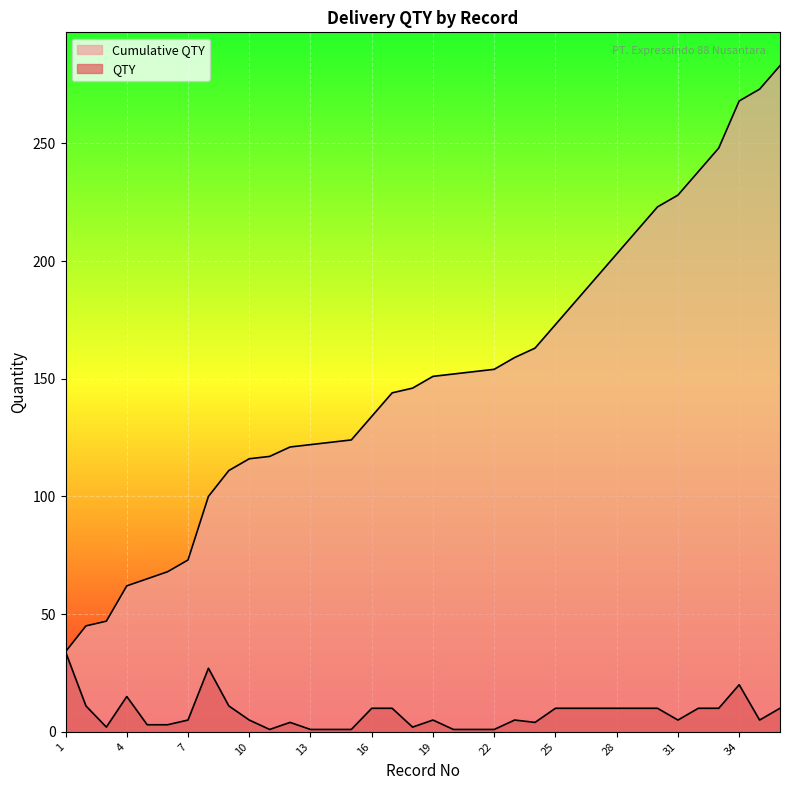

Reading left to right, transcribe all the data shown in this chart.

QTY: 34	11	2	15	3	3	5	27	11	5	1	4	1	1	1	10	10	2	5	1	1	1	5	4	10	10	10	10	10	10	5	10	10	20	5	10
Cumulative QTY: 34	45	47	62	65	68	73	100	111	116	117	121	122	123	124	134	144	146	151	152	153	154	159	163	173	183	193	203	213	223	228	238	248	268	273	283